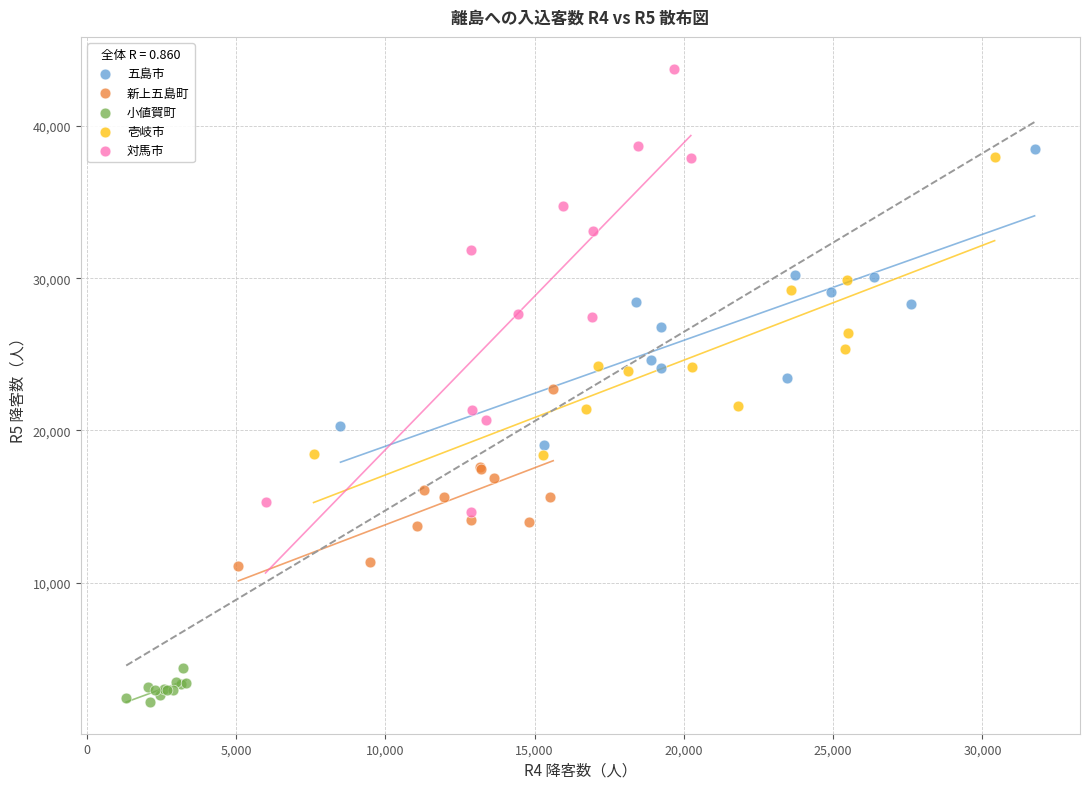

Which series reaches the minimum Y coordinate?

小値賀町